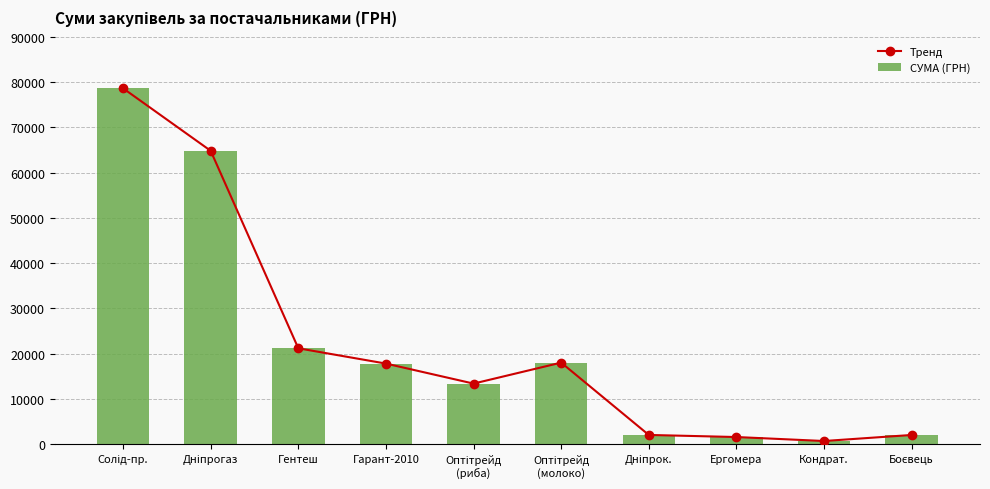

The СУМА (ГРН) series shows 10360.2 at Гентеш. True or false?

False